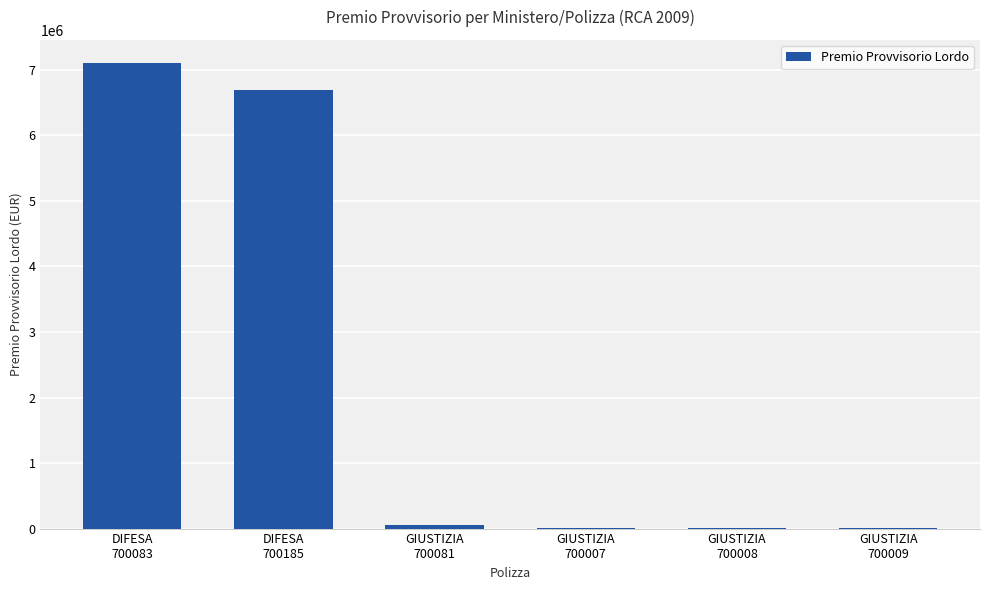

What is the maximum value shown in the chart?

7102622.0